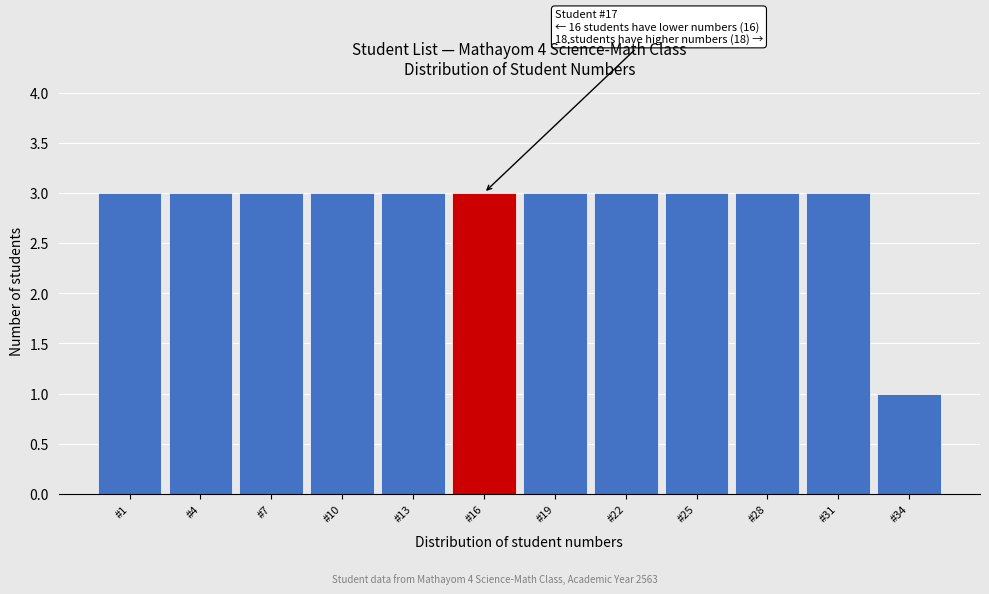

Reading right to left, list all the values displayed in this chart.

1	3	3	3	3	3	3	3	3	3	3	3